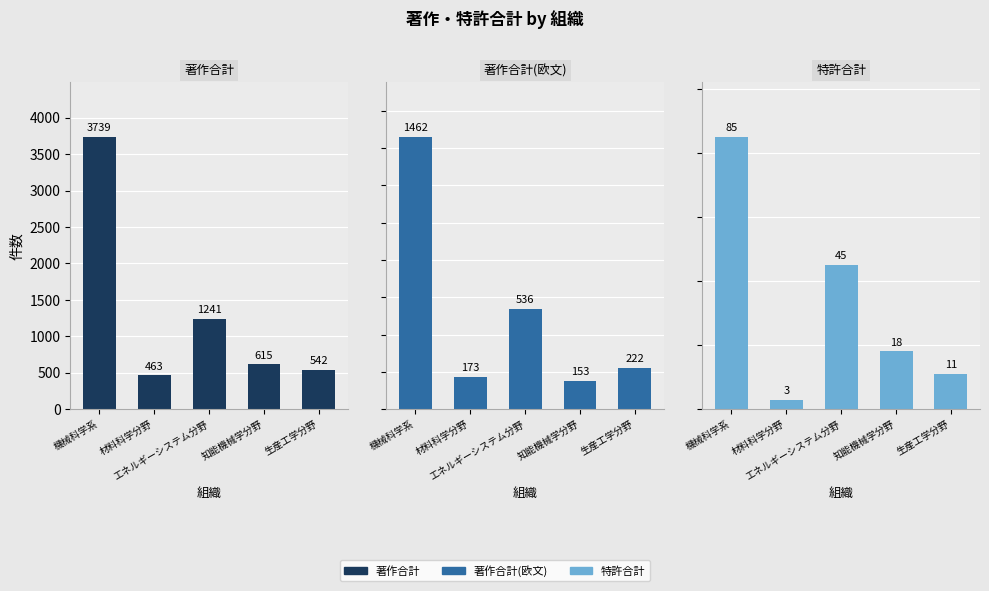

Rank the series by their maximum value, from highest to lowest.

著作合計, 著作合計(欧文), 特許合計